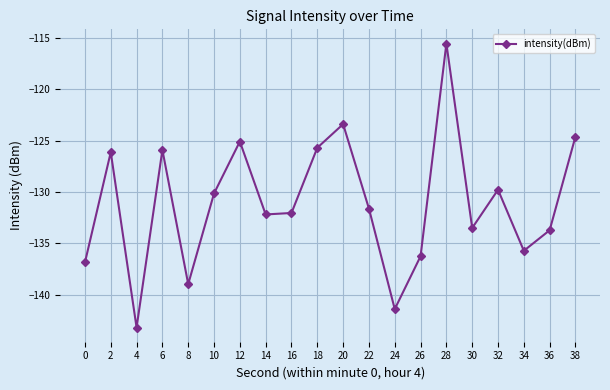

What is the value of the 17th point from the left?

-129.8